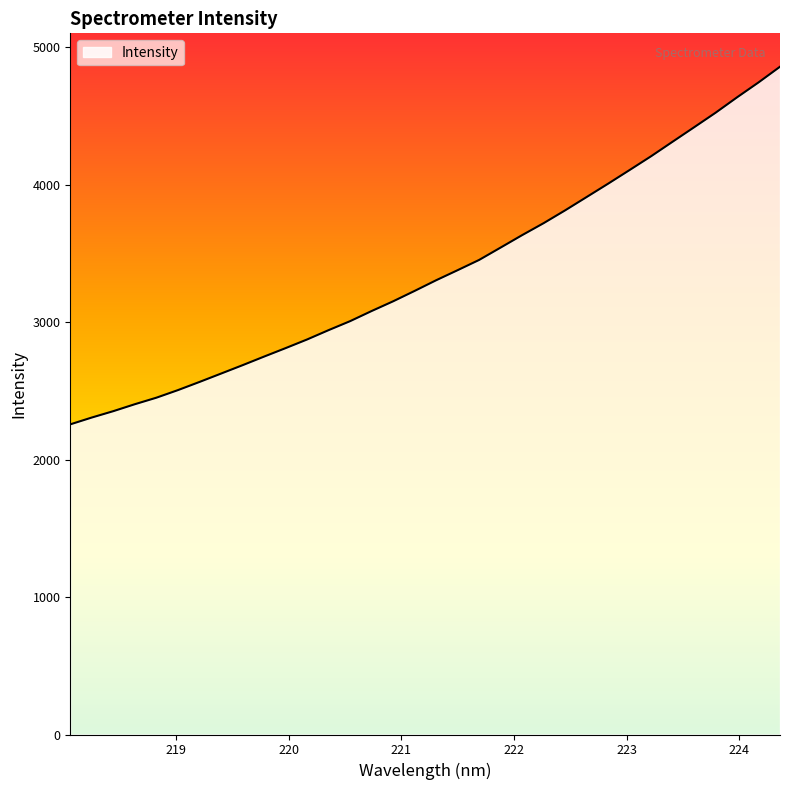

What is the smallest value displayed?

2256.8